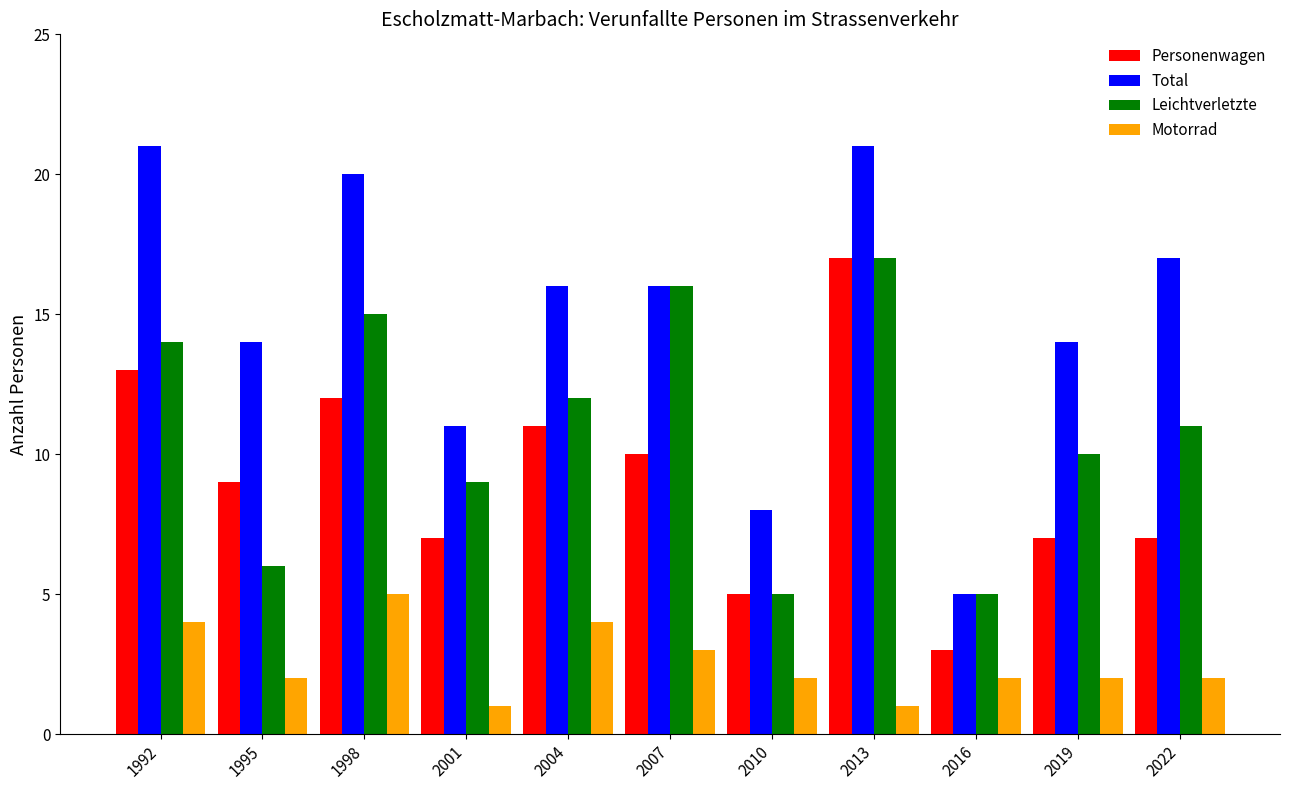

Between 1995 and 2010, which series saw the biggest shift?

Total